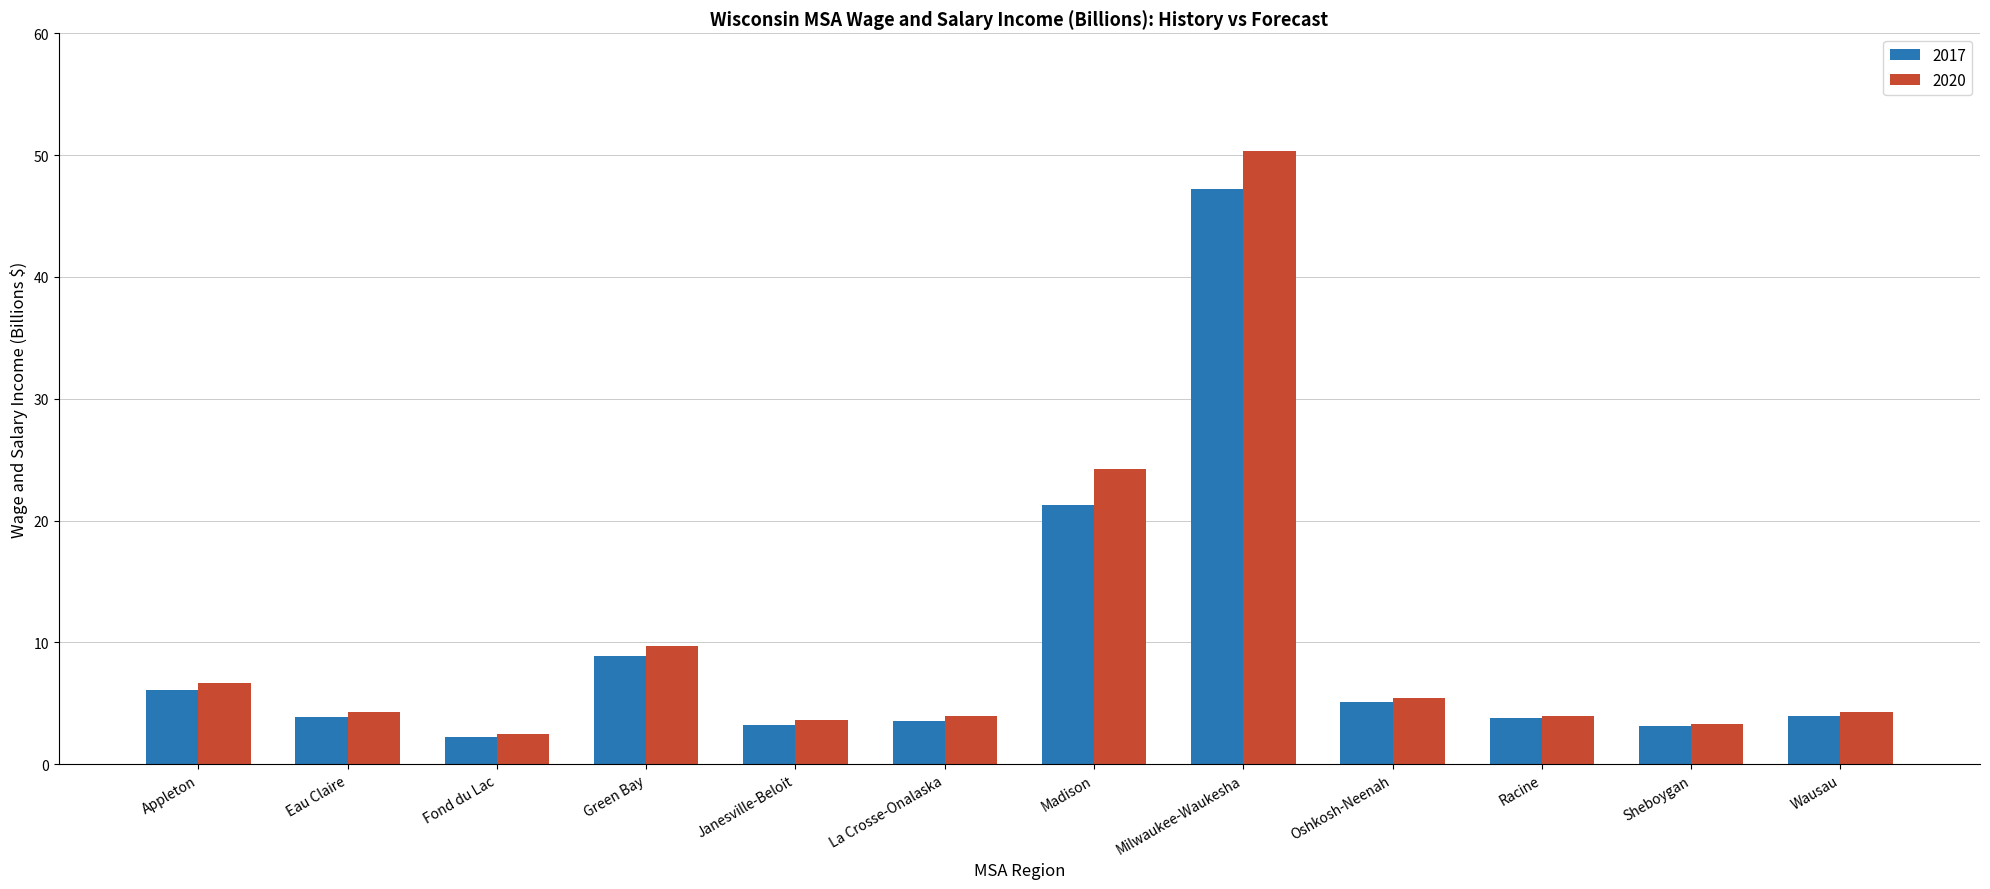

Is it true that 2017 equals 5.1 at Oshkosh-Neenah?

True